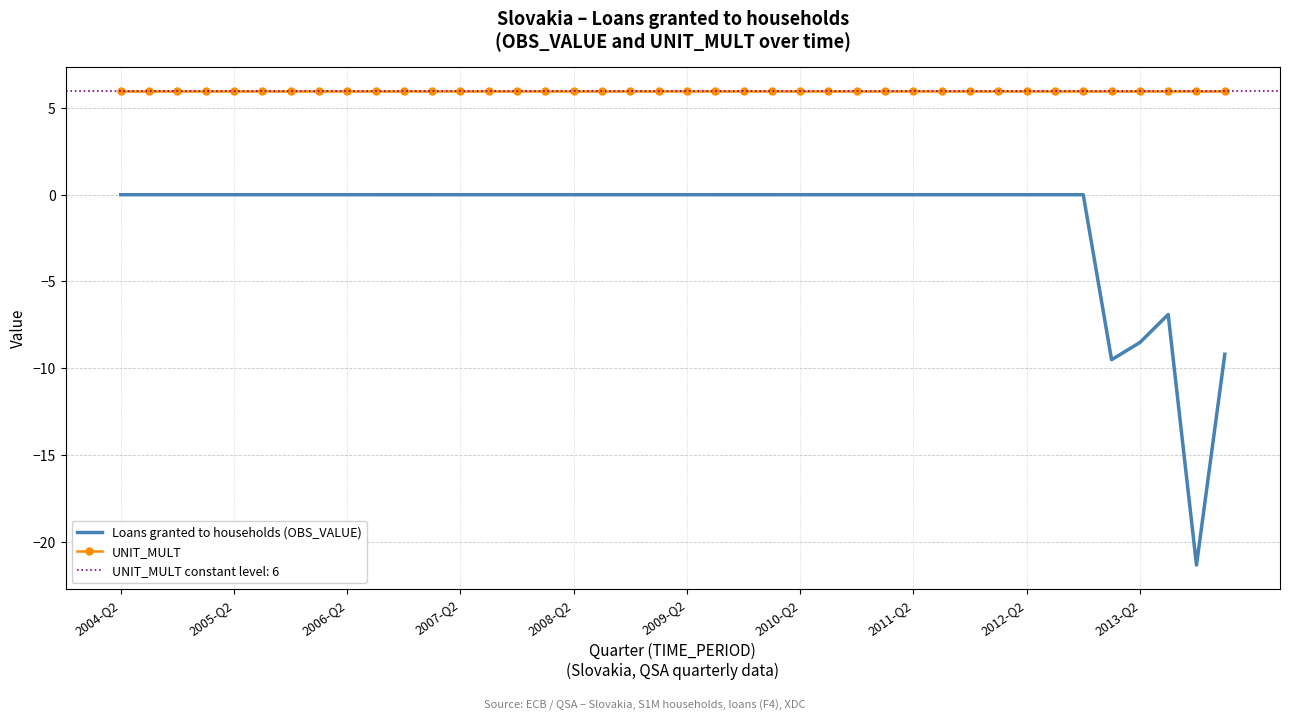

What is the average value of the Loans granted to households (OBS_VALUE) series?

-1.4